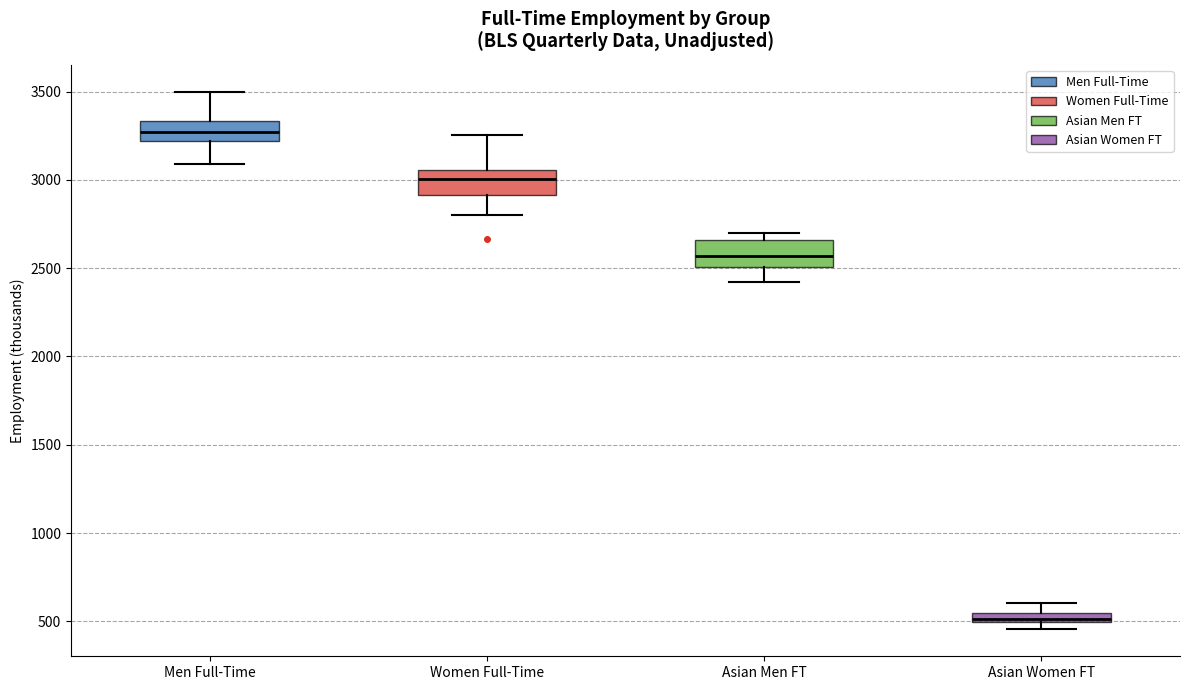

Which box's median line is the lowest?

Asian Women FT